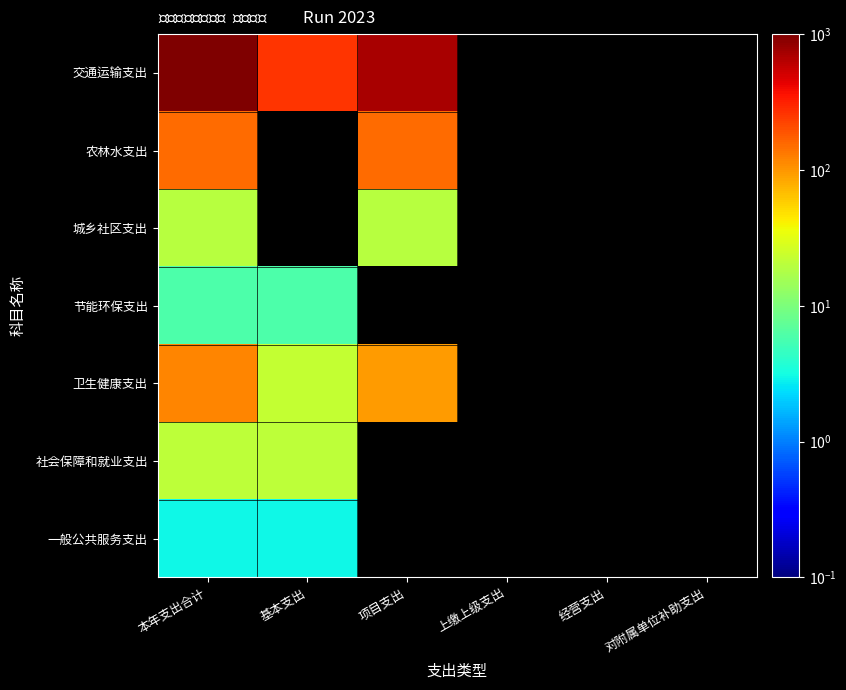

How many data points does each series have?

6